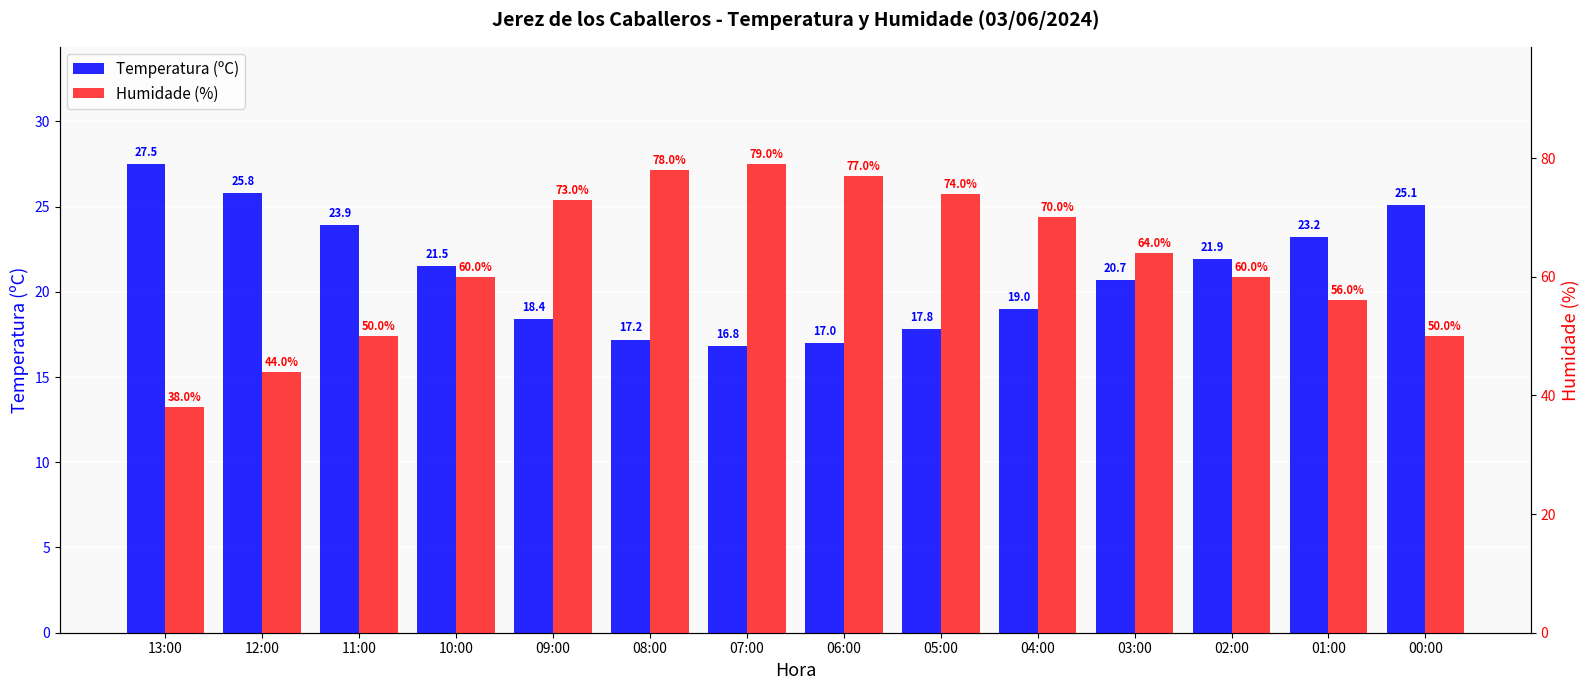

At 03:00, list the series in order from smallest to largest.

Temperatura (ºC), Humidade (%)